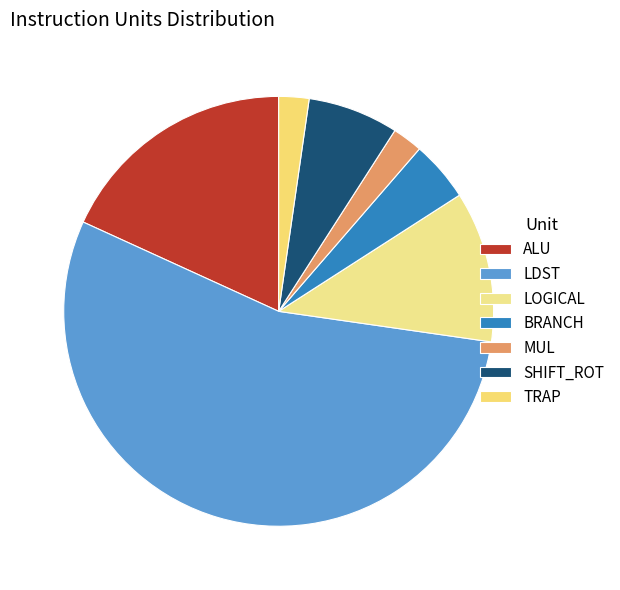

To the nearest percent, what percentage of the pie is ALU?

18%